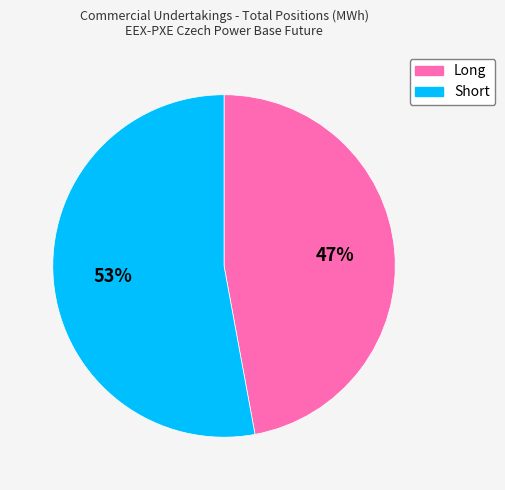

What is the smallest slice in the pie chart?

Long